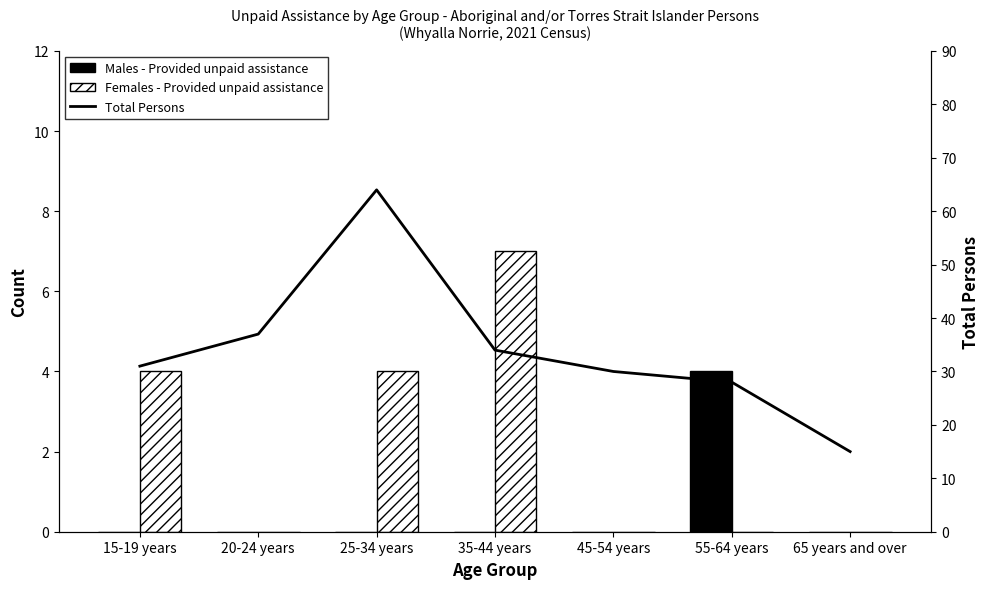

Count the Males - Provided unpaid assistance values in the range 0 to 1.

6